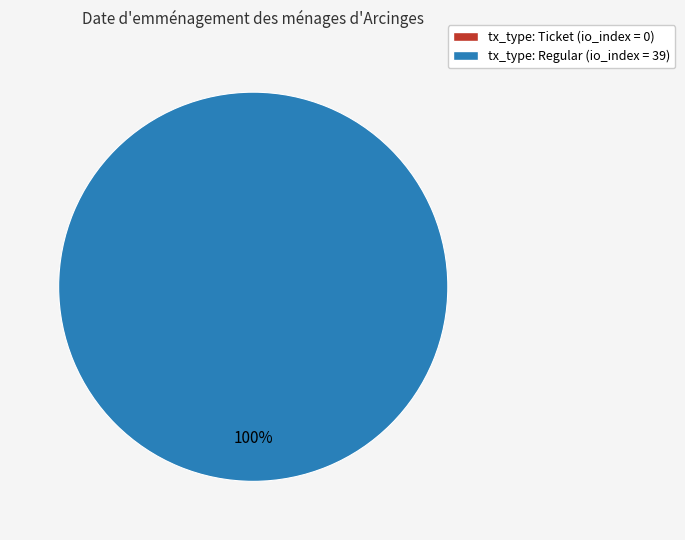

Which slice is the smallest?

tx -1 (io_index=0)